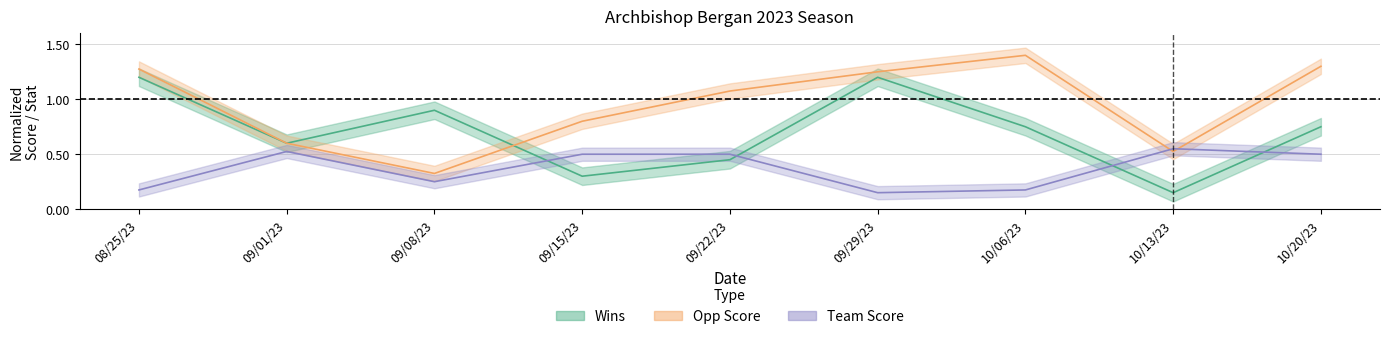

At which category is the sum across all series the highest?

08/25/23